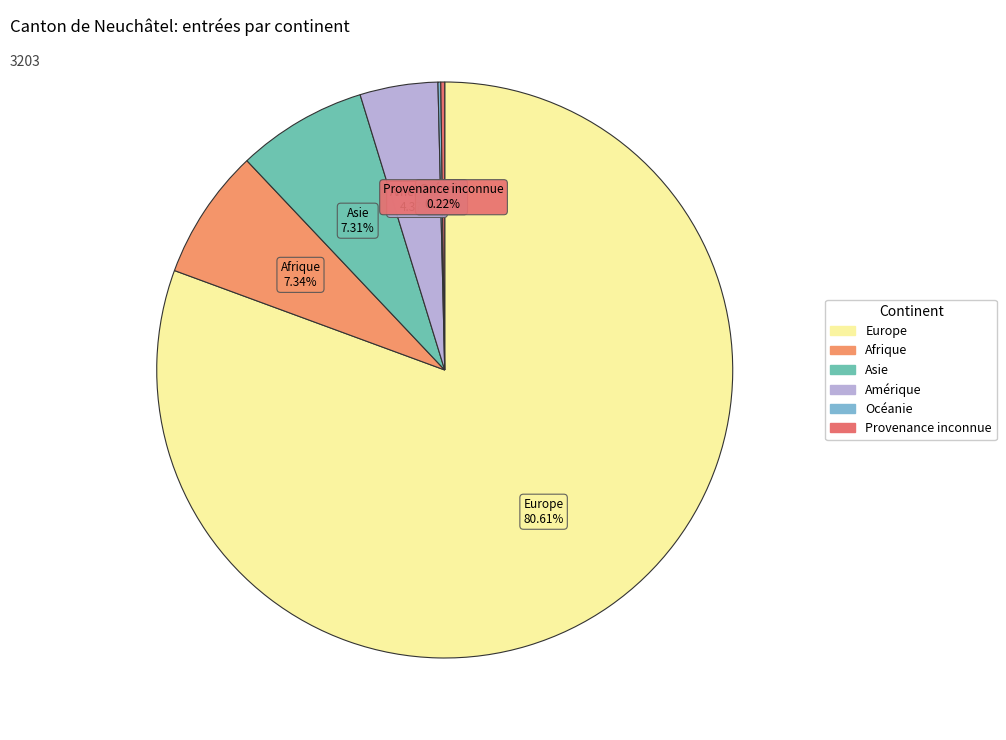

What is the ratio of the value at Asie to the value at Afrique?

1.0